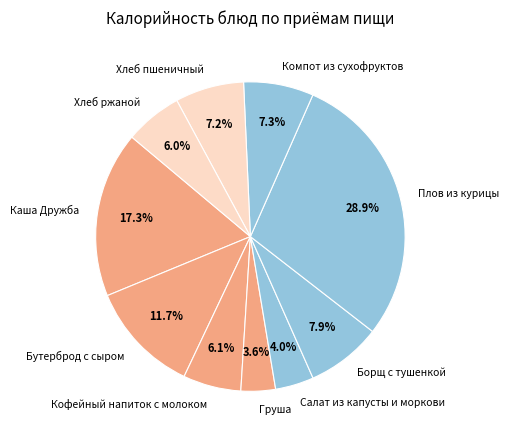

To the nearest percent, what percentage of the pie is Плов из курицы?

29%